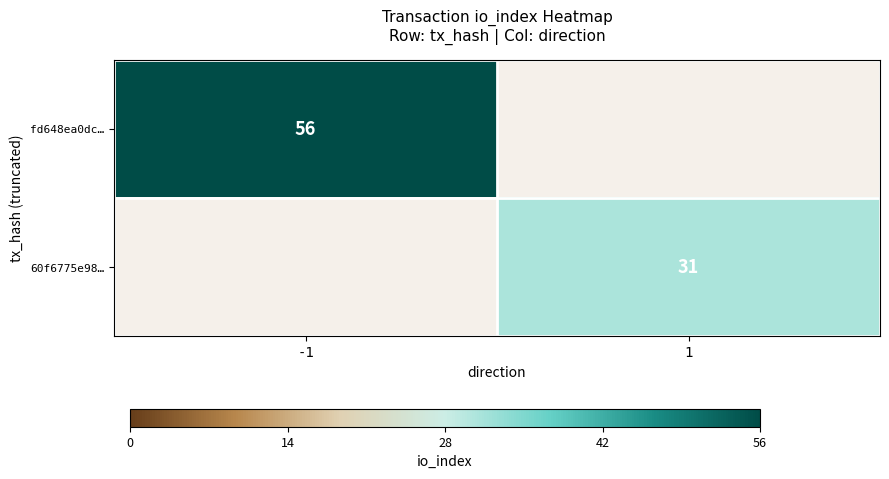

What is the greatest value displayed?

56